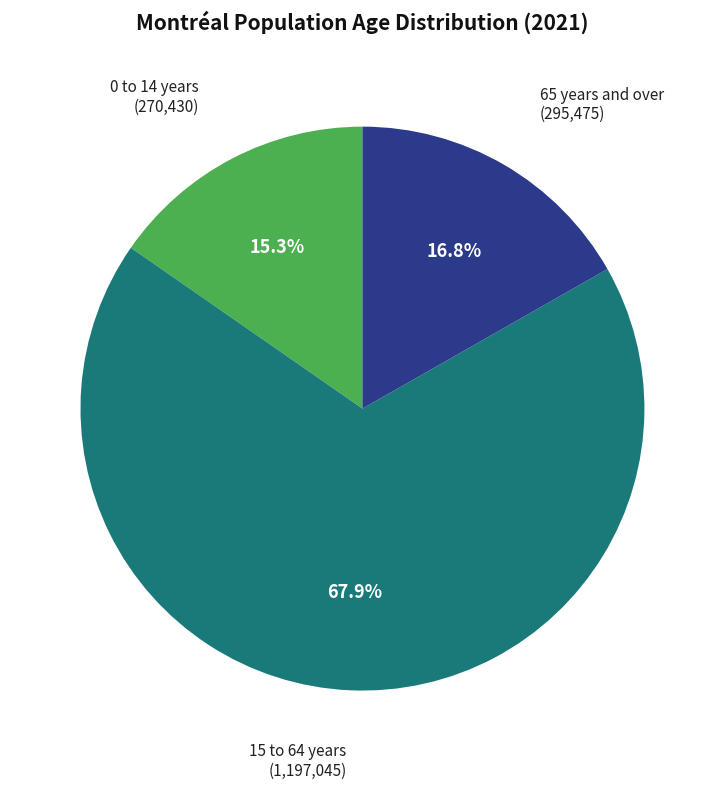

To the nearest percent, what percentage of the pie is 15 to 64 years?

68%